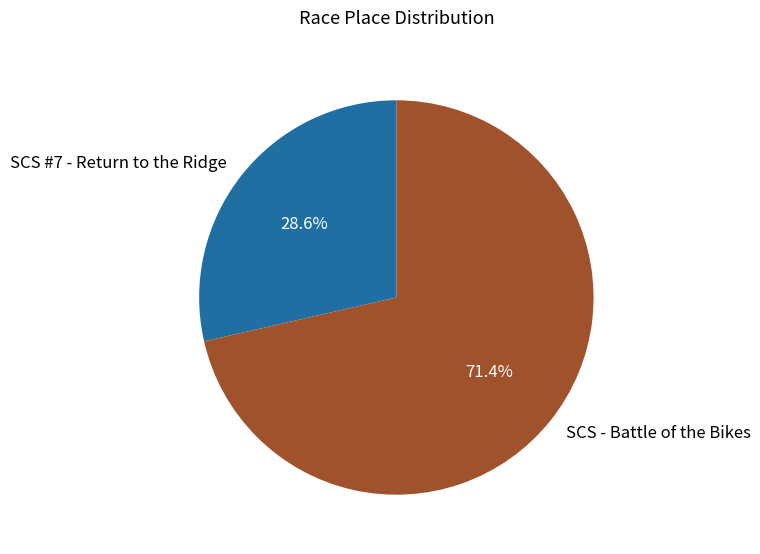

How many slices are in this pie chart?

2